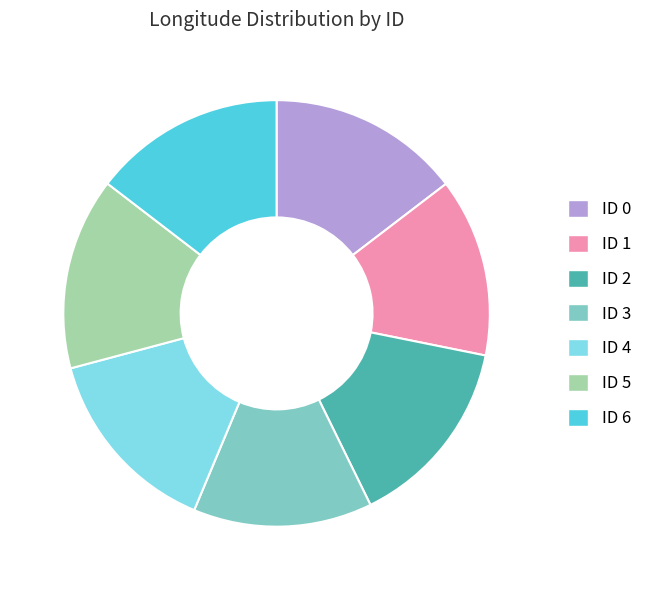

Is it true that ID 0 is 15% of the pie?

True